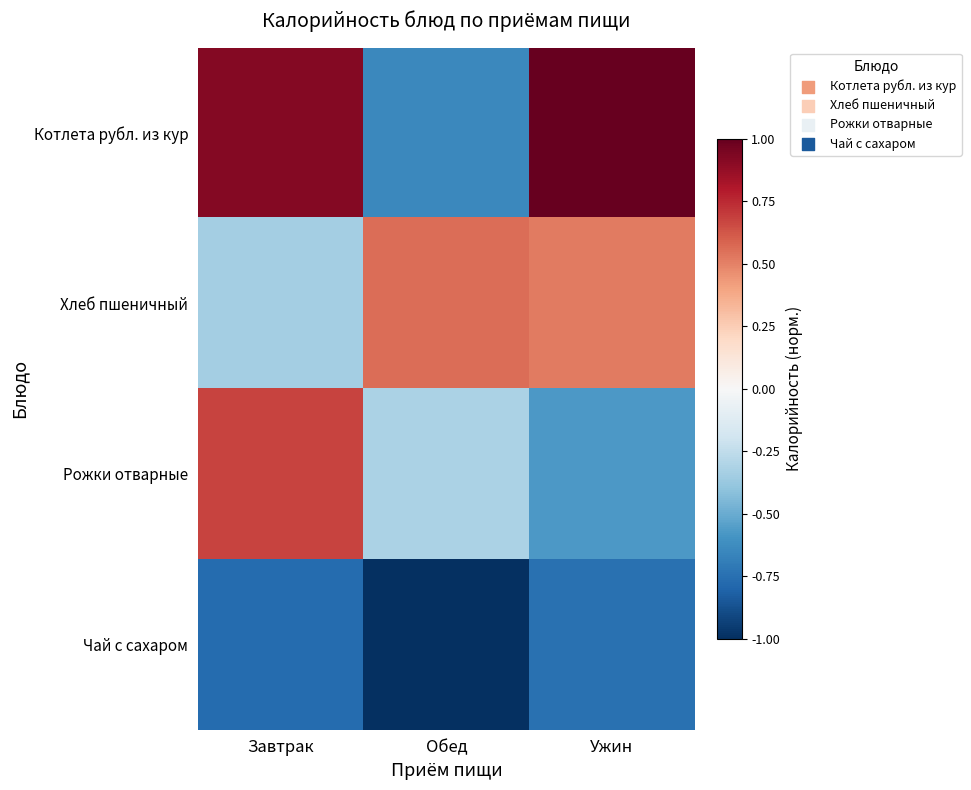

Reading right to left, extract all data points from this chart.

Котлета рубл. из кур: Ужин=1.0	Обед=-0.6	Завтрак=0.9
Хлеб пшеничный: Ужин=0.5	Обед=0.6	Завтрак=-0.3
Рожки отварные: Ужин=-0.6	Обед=-0.3	Завтрак=0.7
Чай с сахаром: Ужин=-0.7	Обед=-1.0	Завтрак=-0.8